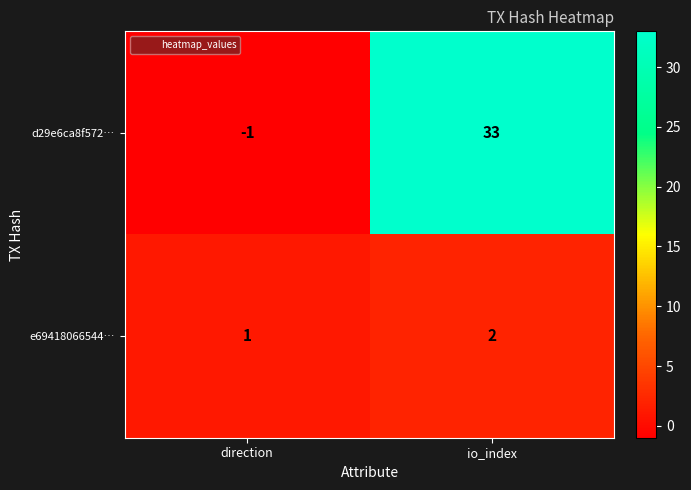

Which series has the largest total across all categories?

d29e6ca8f572…